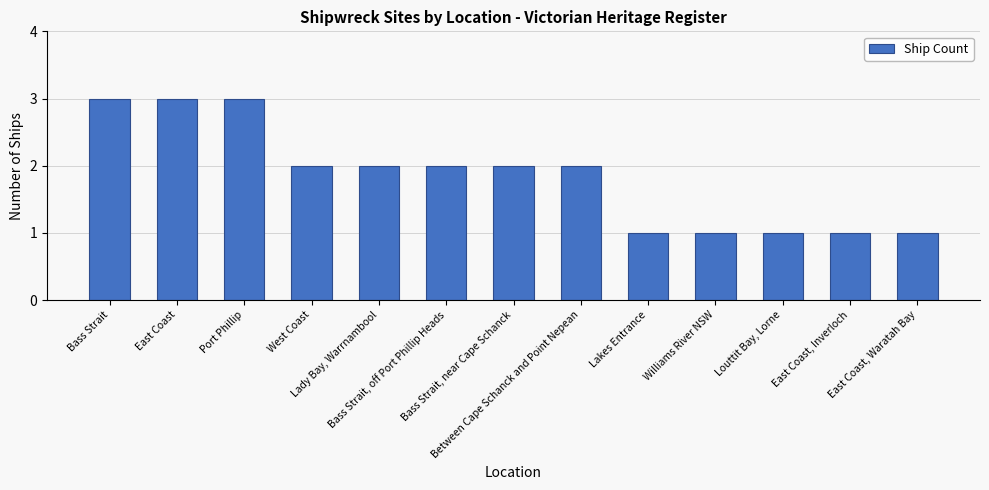

What is the maximum value shown in the chart?

3